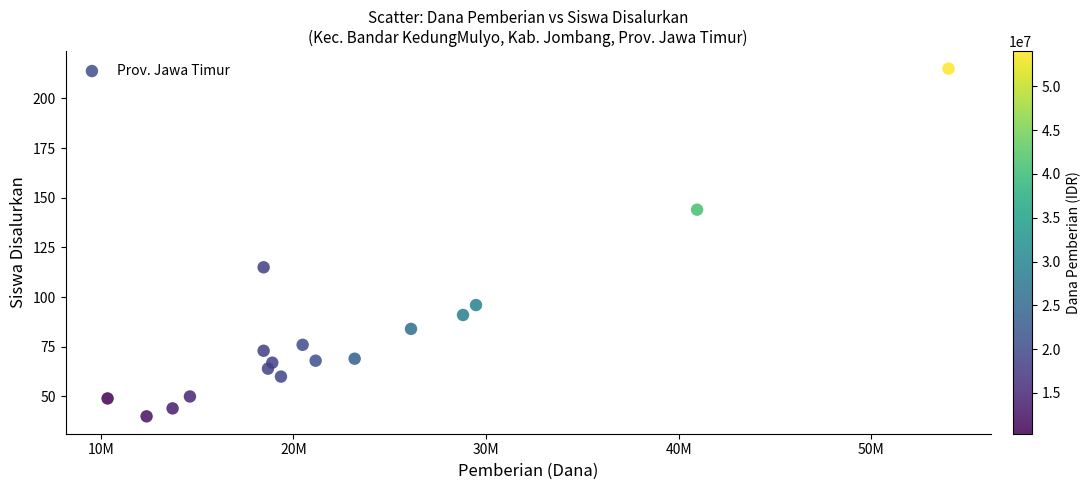

What is the range of X values (max minus min)?

43650000